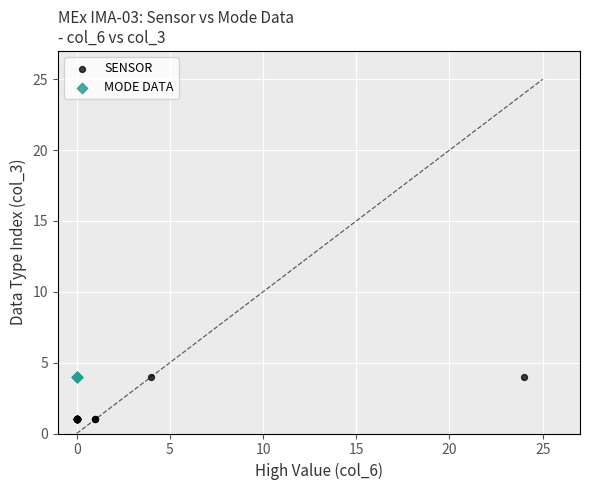

Which series reaches the minimum Y coordinate?

SENSOR